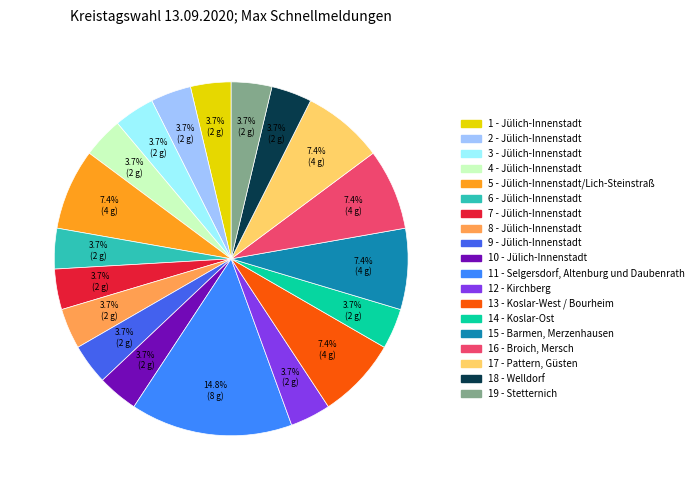

To the nearest percent, what is the average slice percentage?

5%